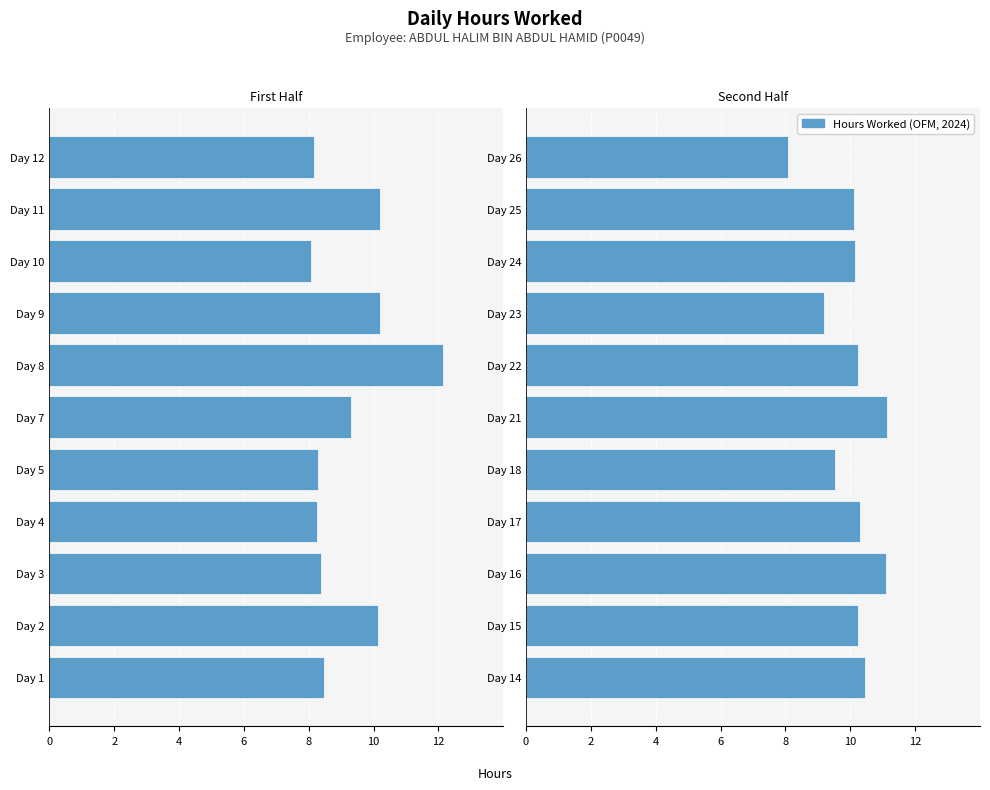

Does the chart contain stacked bars?

No